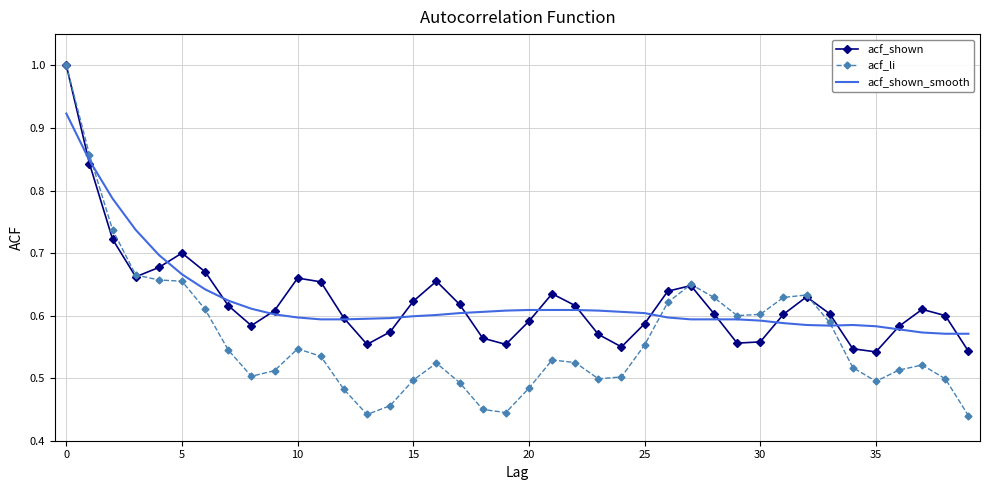

What is the maximum value for acf_li?

1.0